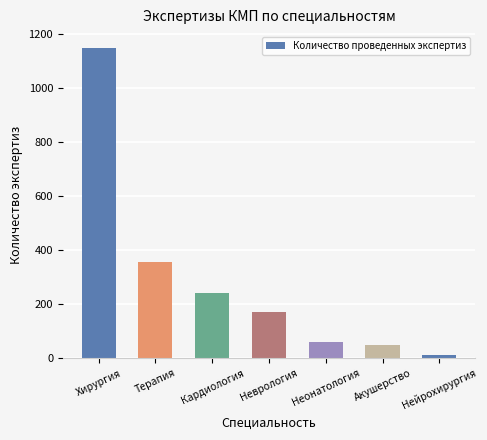

How many distinct data groups are displayed?

1